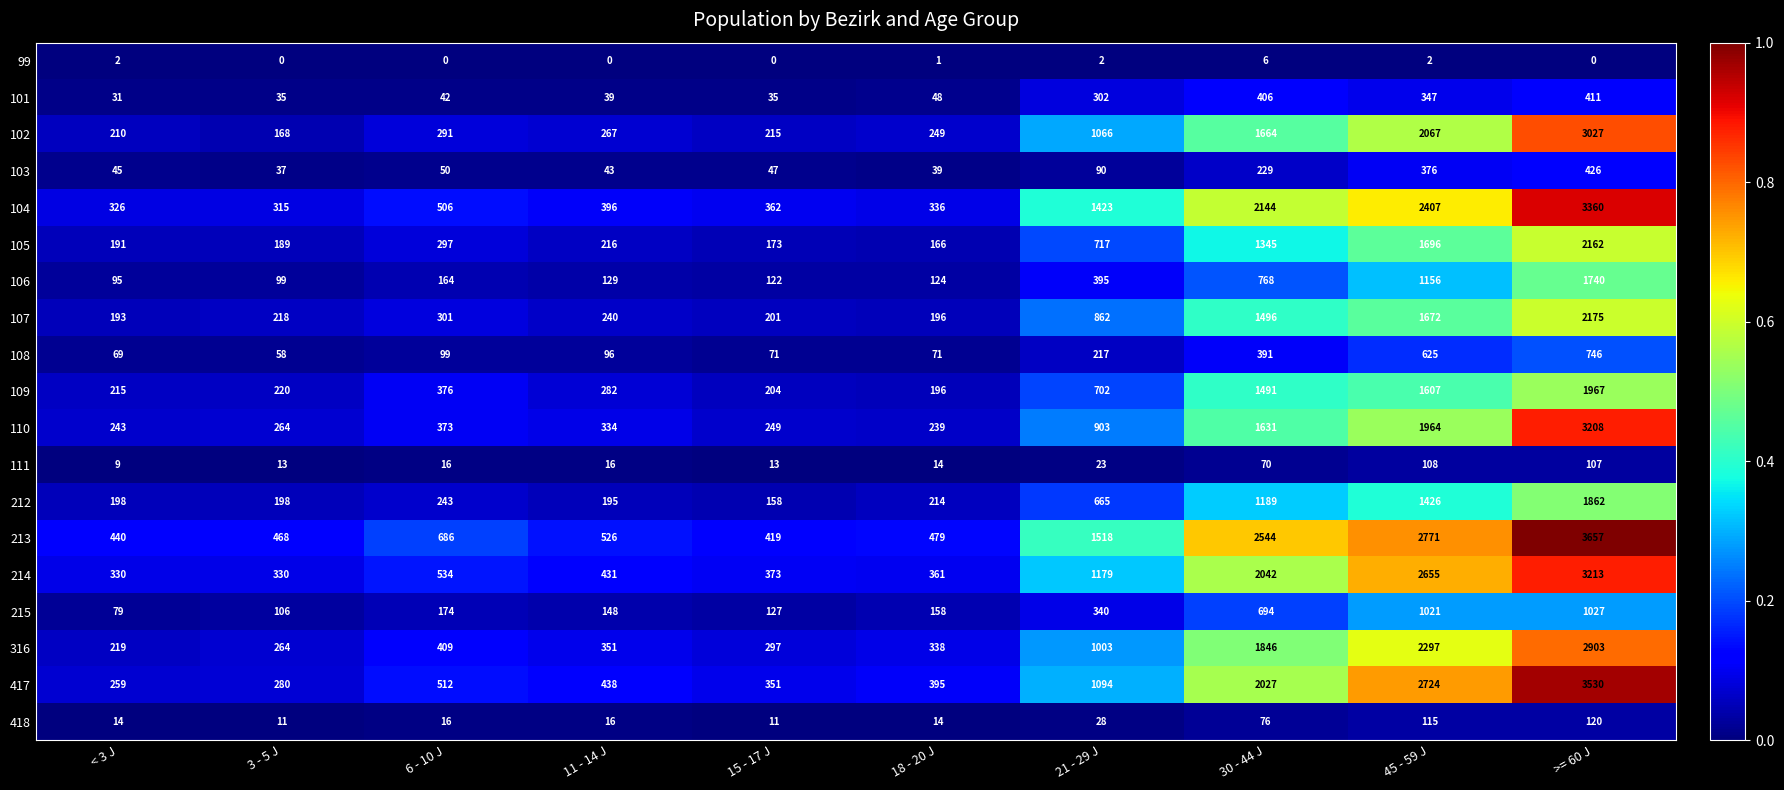

What is the difference between the maximum and second lowest values in the 109 series?

1763